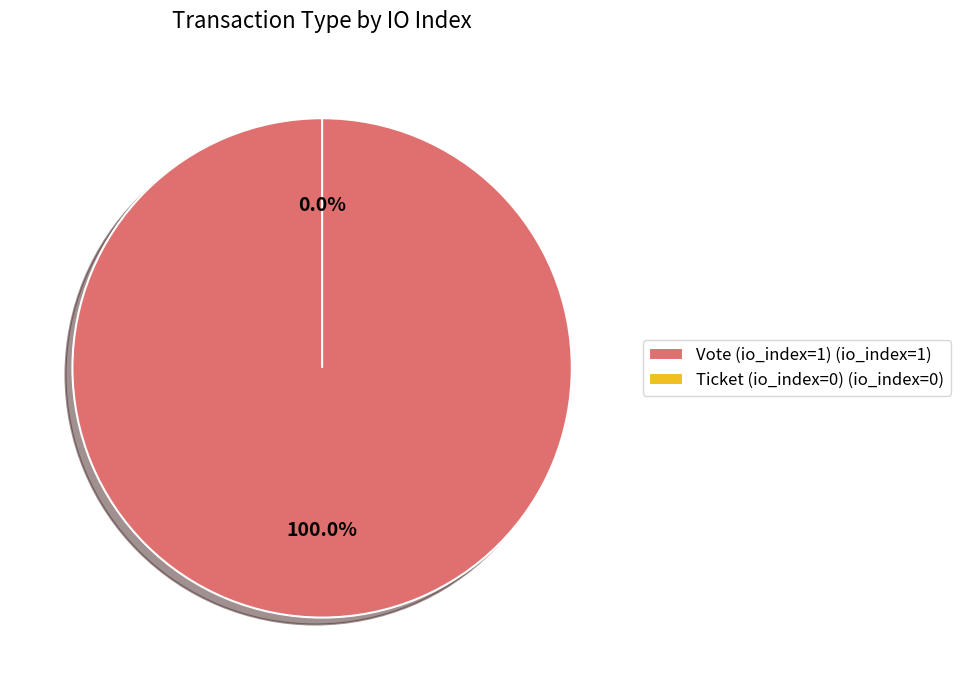

The Ticket (io_index=0) slice represents 11% of the pie. True or false?

False